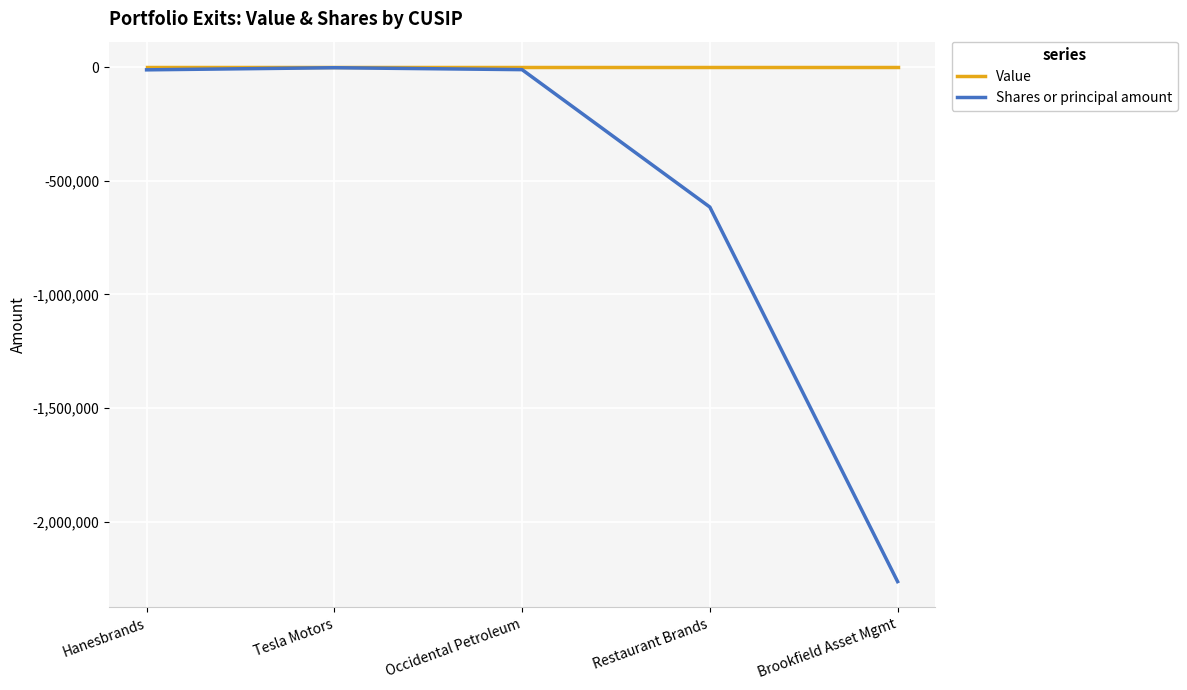

Which series changed the most between Occidental Petroleum and Restaurant Brands?

Shares or principal amount